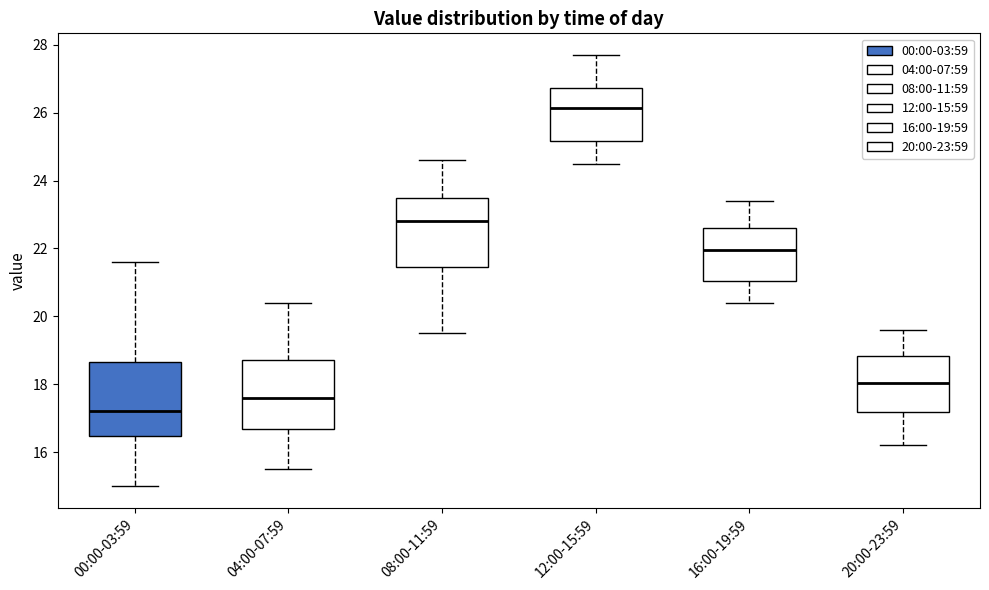

Where does the median line of the box for 20:00-23:59 sit on the y-axis? The values are not printed on the chart, so give them approximately, as read against the axis.

18.0